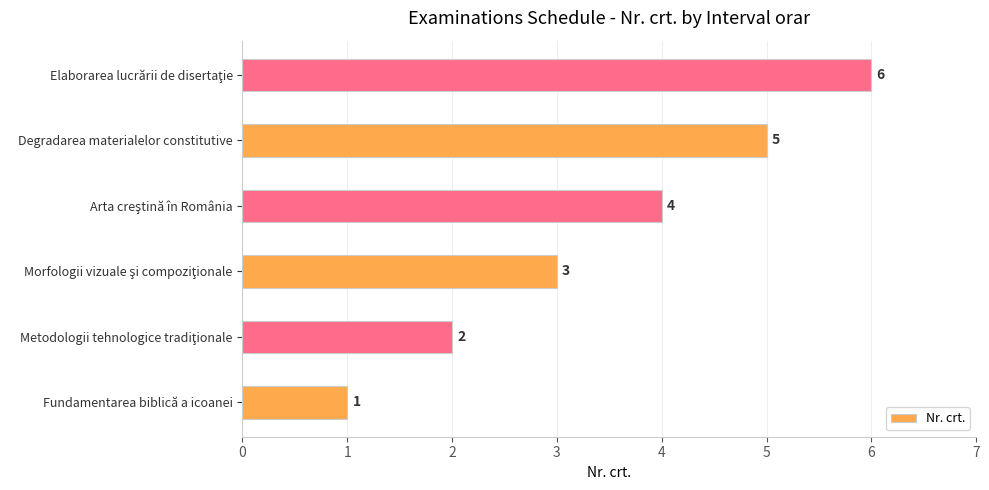

What is the difference between the second highest and second lowest values?

3